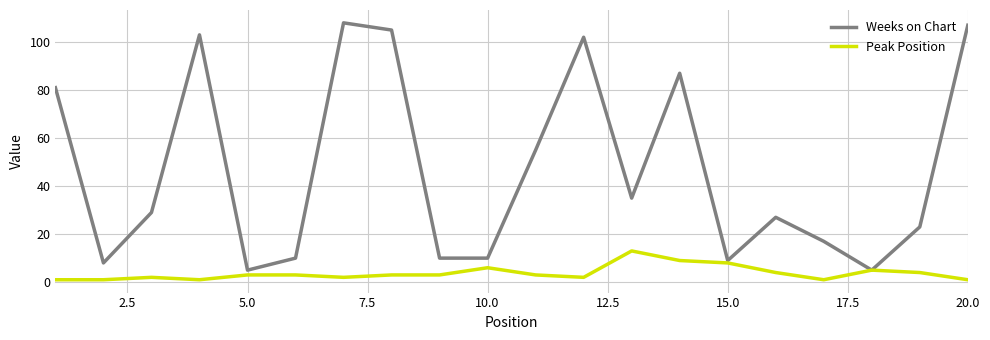

What are all the series names shown in the legend?

Weeks on Chart, Peak Position